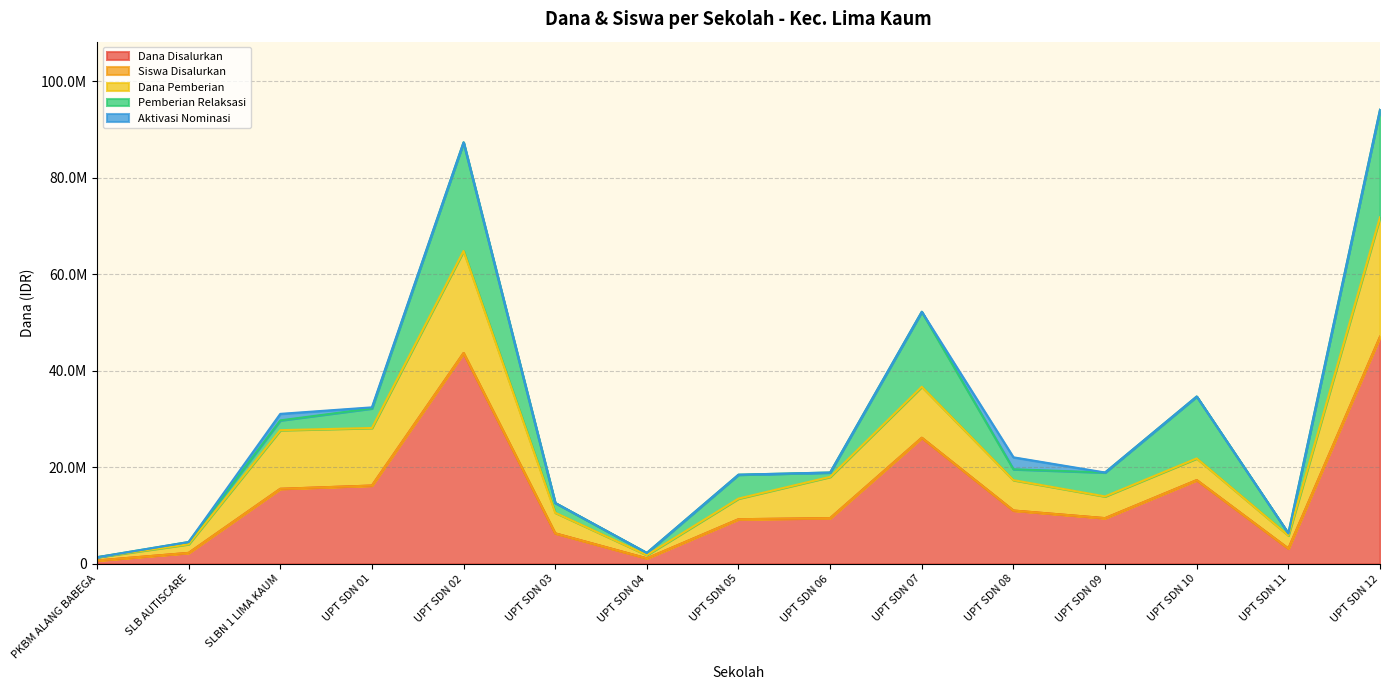

At which category does Pemberian Relaksasi reach its first local valley?

UPT SDN 04